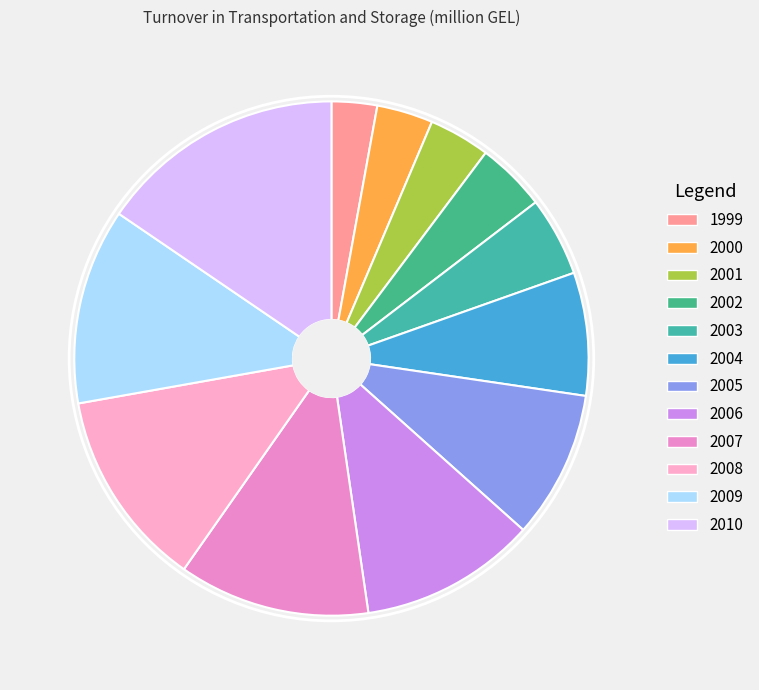

Does 2002 account for over 50% of the chart?

No